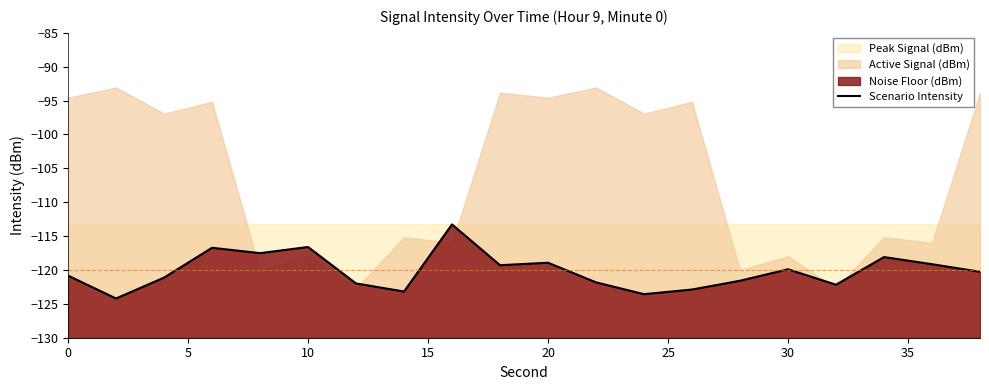

What is the difference between the second highest and second lowest values?

7.0